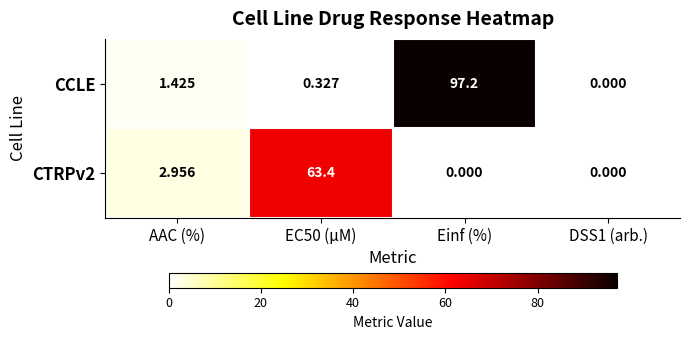

Which series changed the most between EC50 (µM) and DSS1 (arb.)?

CTRPv2